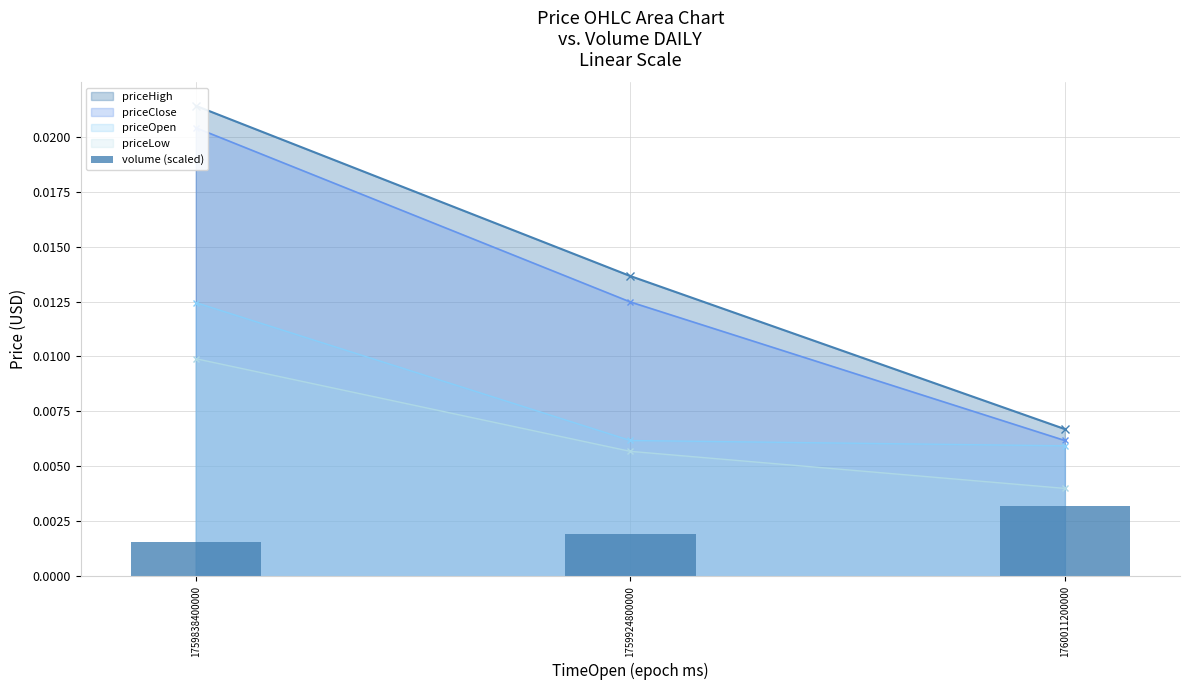

Which category has the highest value in the priceClose_line series?

1759838400000